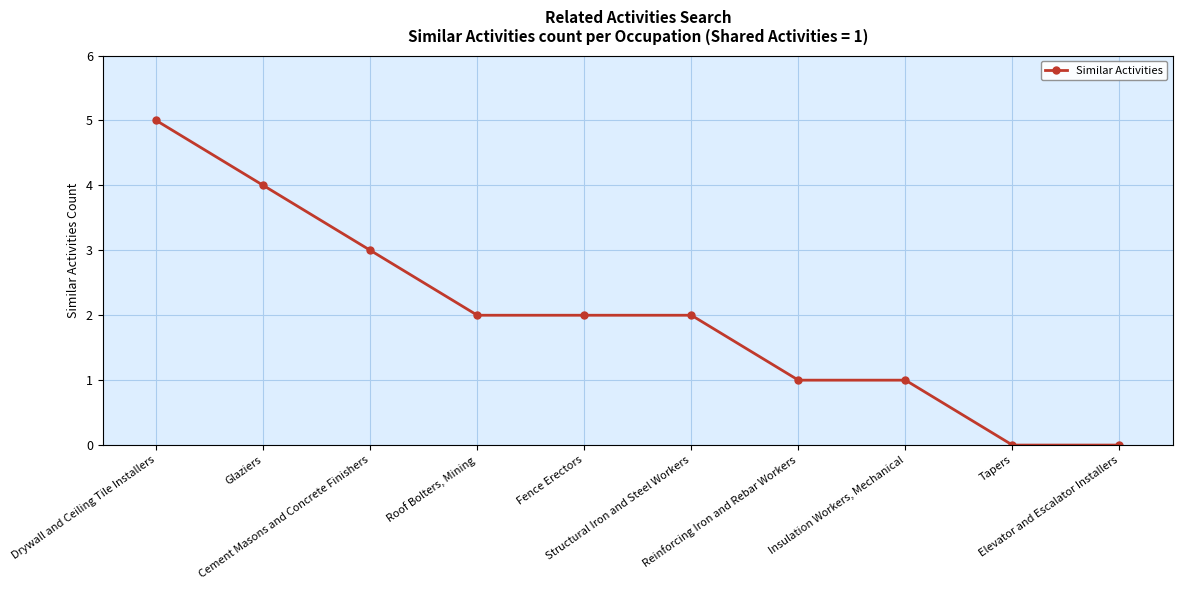

What is the average value?

2